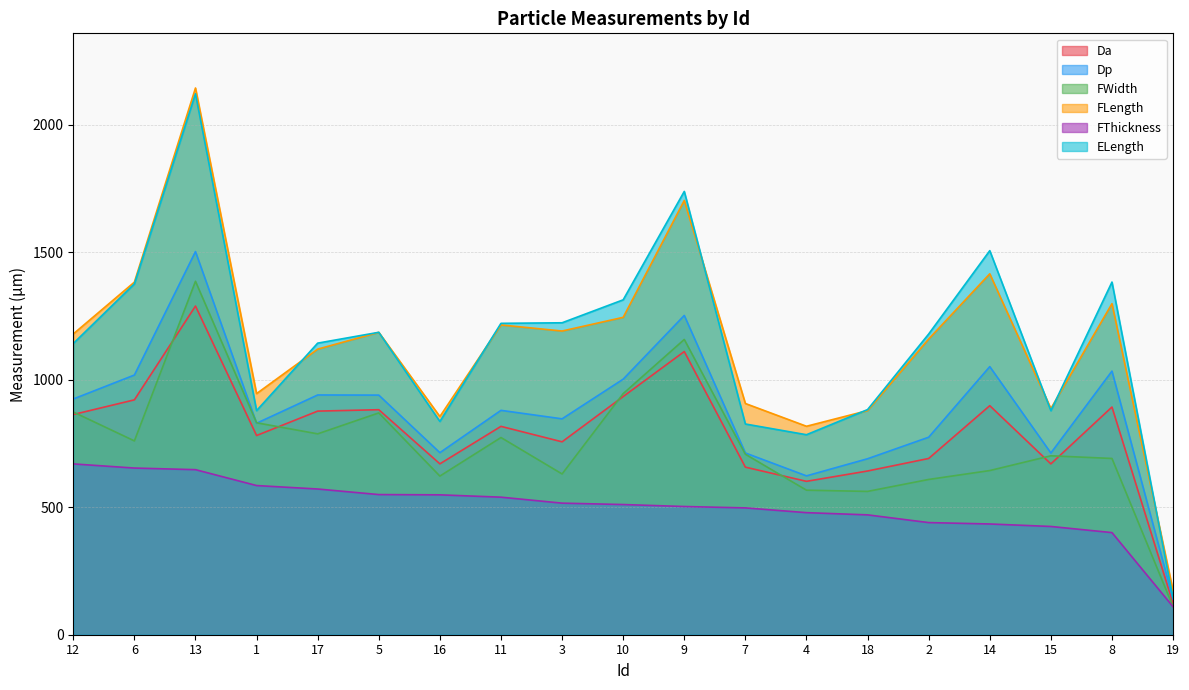

Between 3 and 14, which is larger?

14